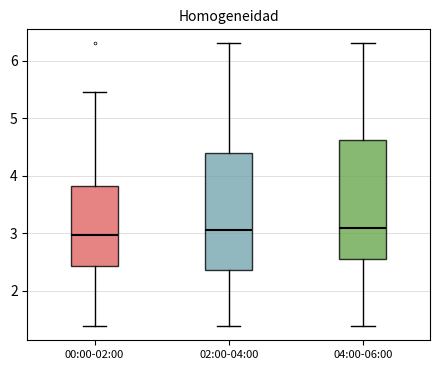

Reading left to right, read every box against the y-axis: the position of its median line, the range the box covers, and the ends of its whiskers. The values are not printed on the chart, so give them approximately, as read against the axis.

00:00-02:00: median 3.0, box 2.4 to 3.8, whiskers 1.4 to 5.5
02:00-04:00: median 3.1, box 2.4 to 4.4, whiskers 1.4 to 6.3
04:00-06:00: median 3.1, box 2.6 to 4.6, whiskers 1.4 to 6.3